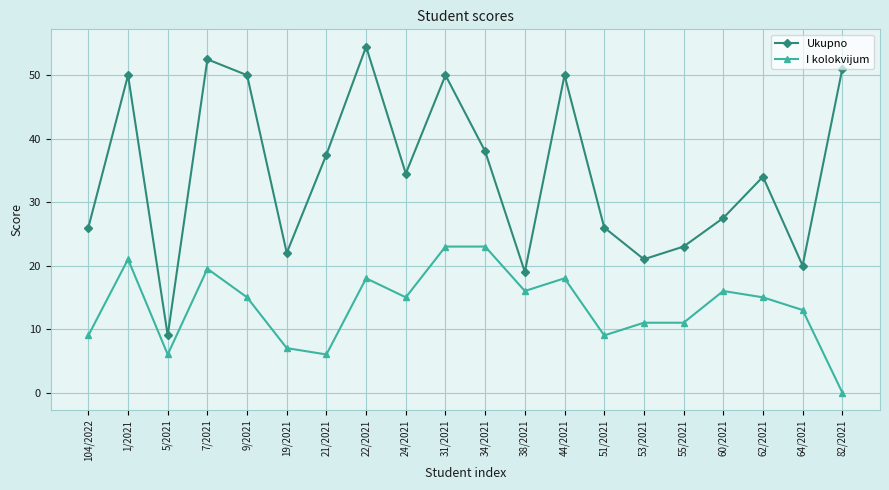

What is the maximum value shown in the chart?

54.5